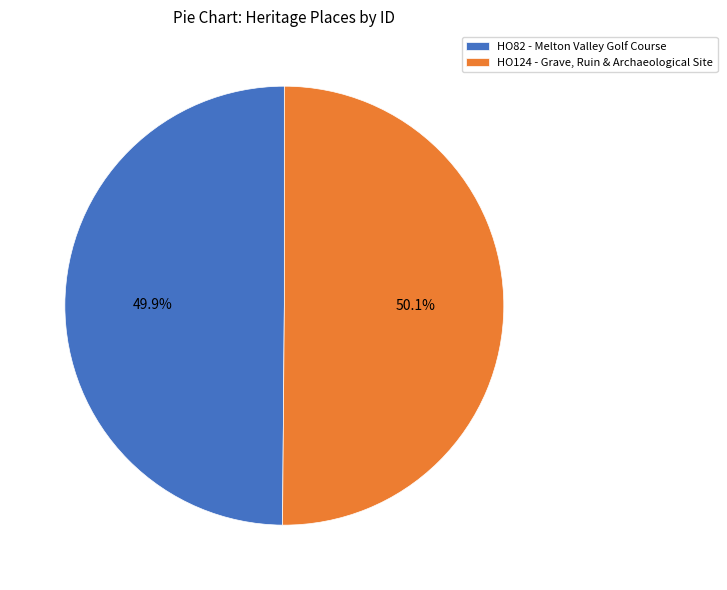

To the nearest percent, what percentage of the pie is HO82 - Melton Valley Golf Course?

50%